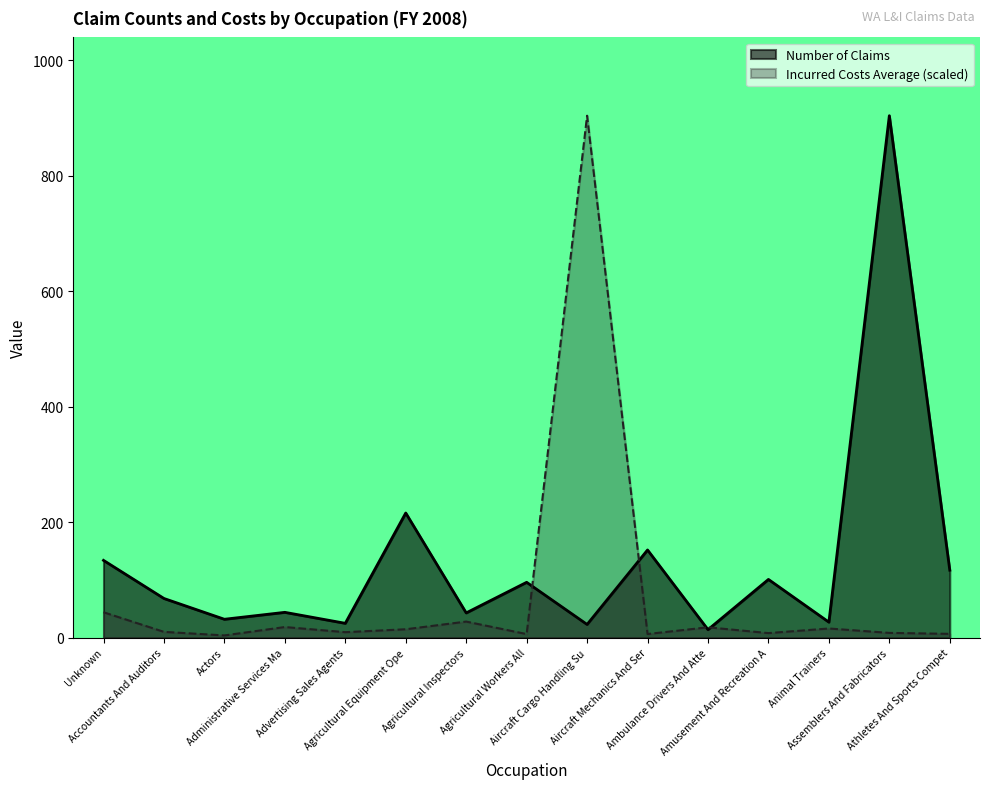

How many series are shown in this chart?

2